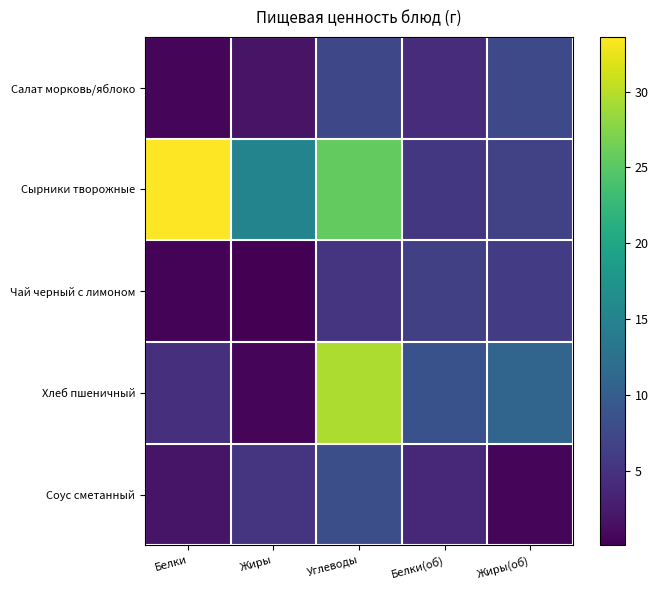

What is the spread (max minus min) of values at Жиры(об)?

10.3